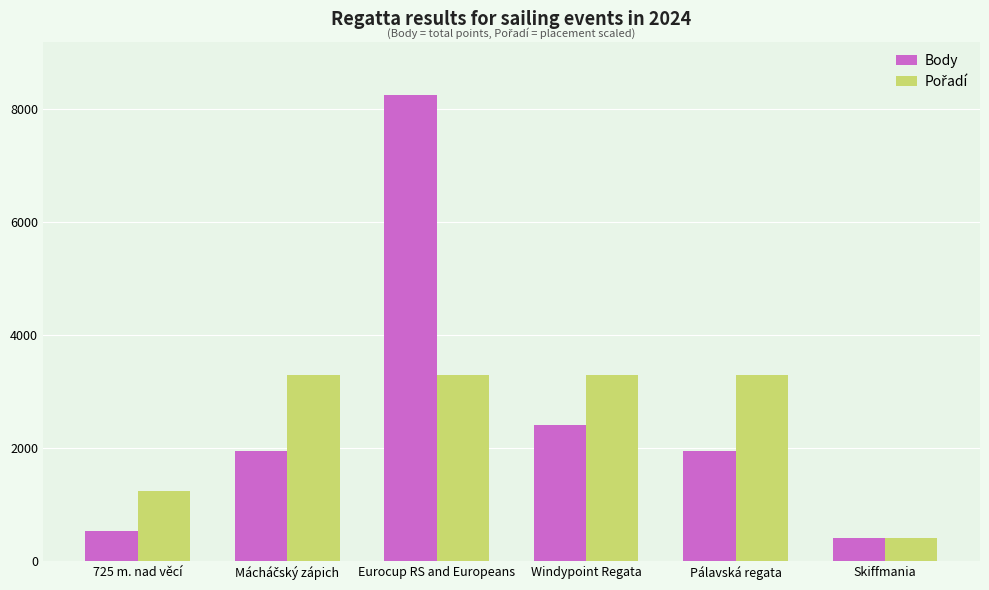

At which label is Body closest to 4329?

Windypoint Regata